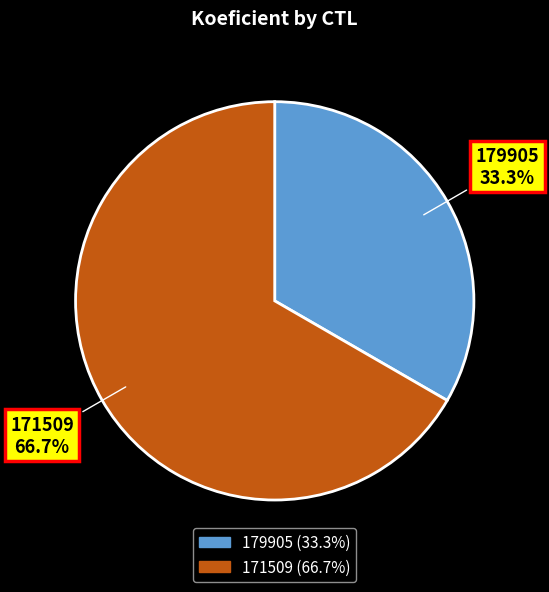

Do 179905 and 171509 together represent more than half of the pie?

Yes